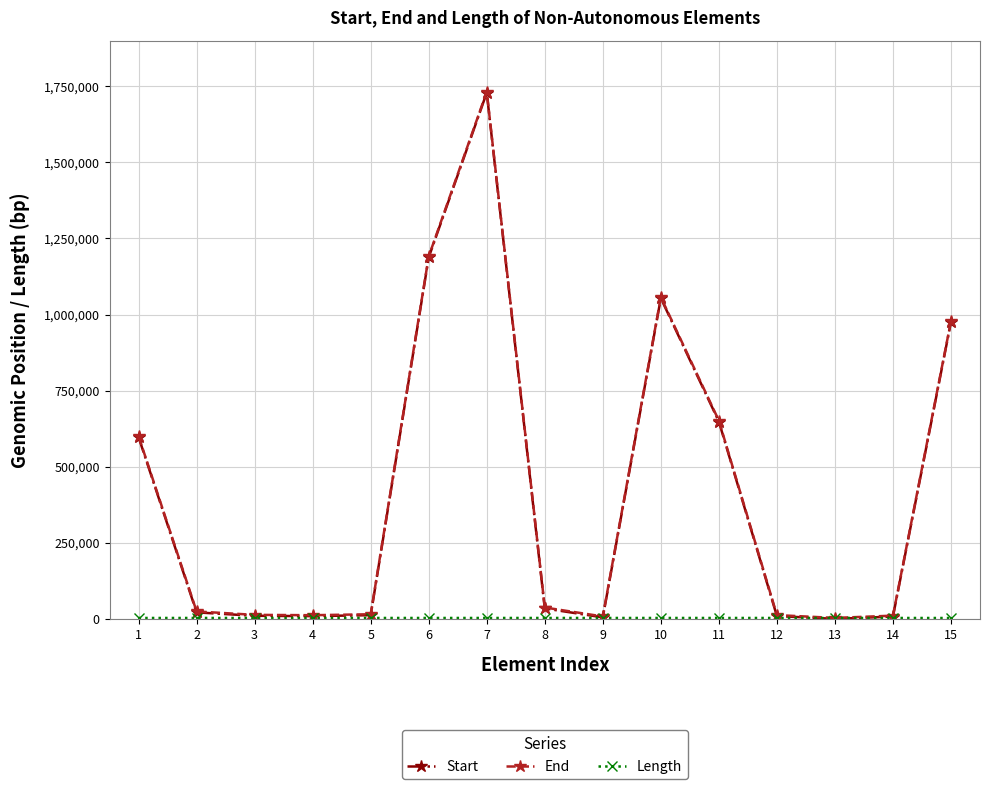

What is the maximum value for Start?

1728764